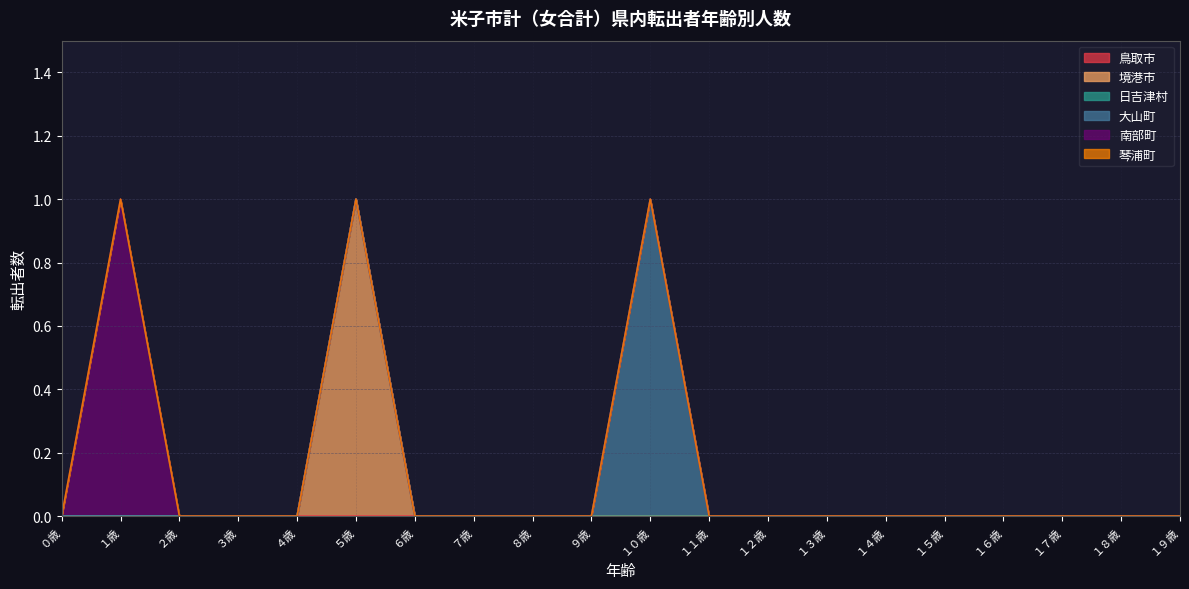

Which series has the largest total across all categories?

境港市